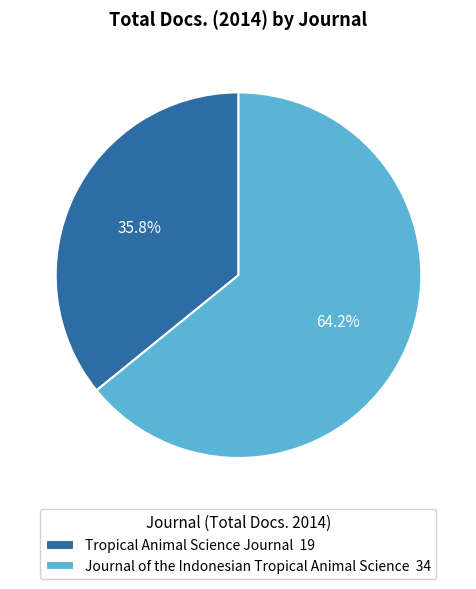

What portion of the pie excludes Tropical Animal Science Journal?

64.2%